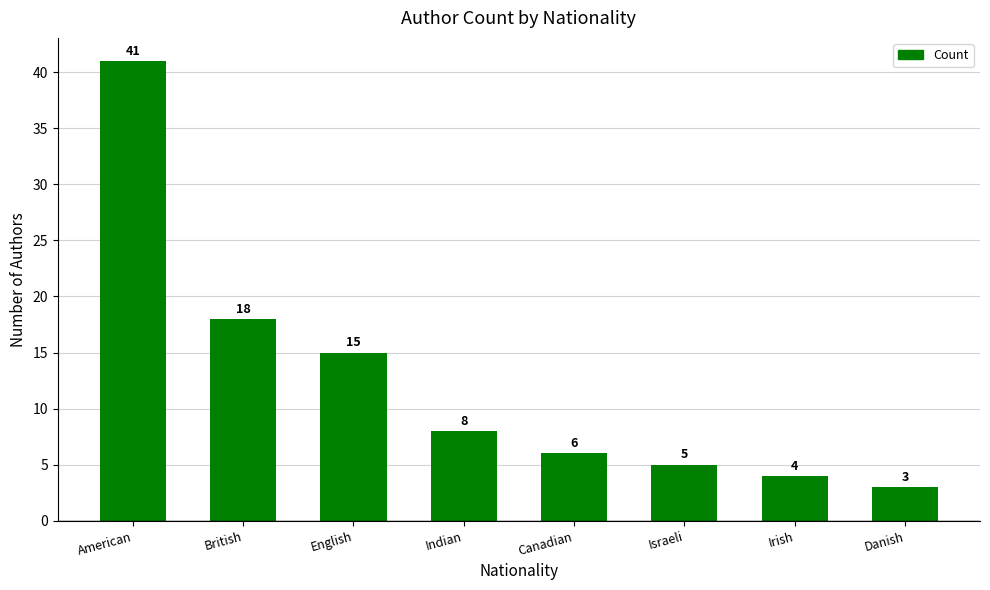

What is the label of the 1st bar from the right?

Danish